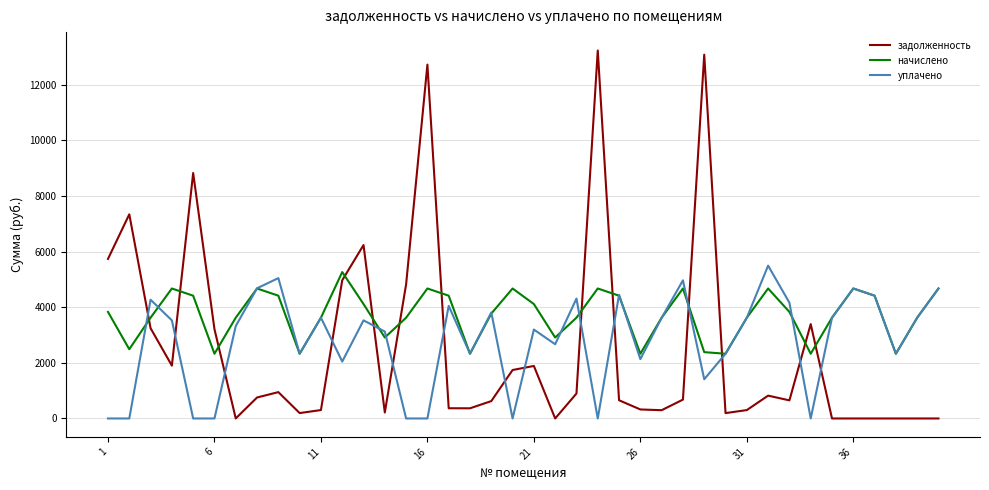

Which series has the largest range (max minus min)?

задолженность